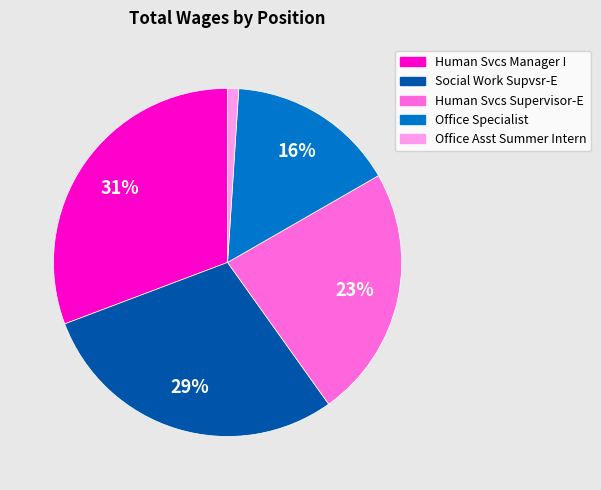

Does Office Asst Summer Intern represent more than half of the total?

No